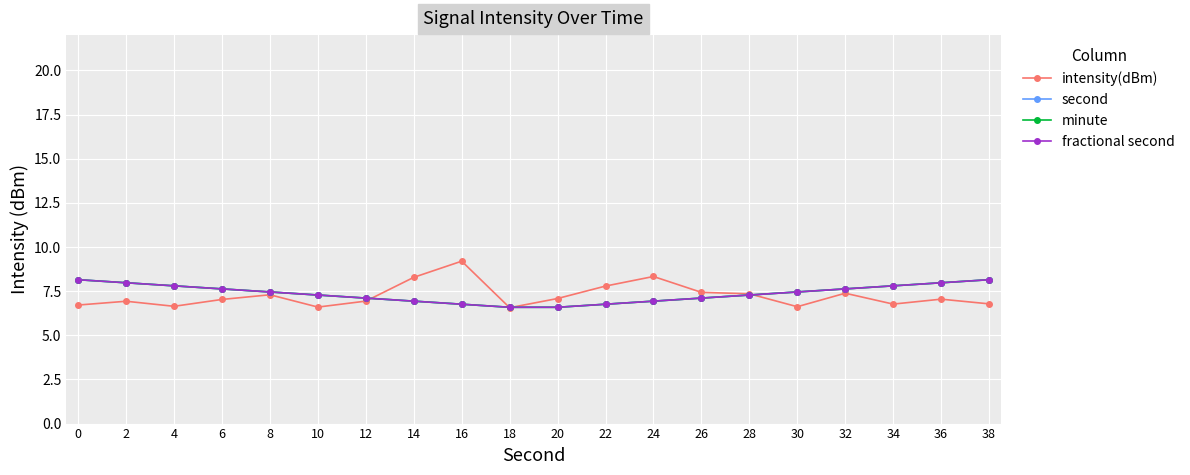

What is the spread (max minus min) of values at 26?

0.3